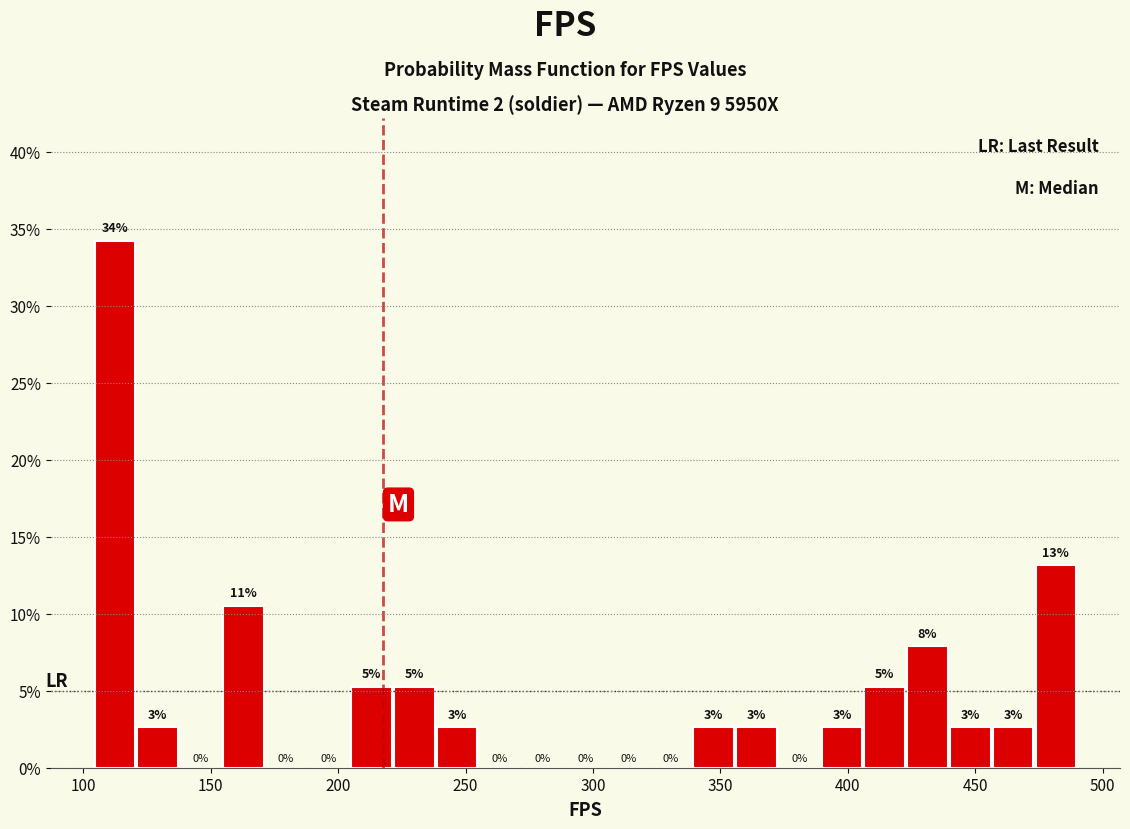

Around what value on the x-axis is the tallest bar? Give the approximate position of its centre, as read against the axis.

110